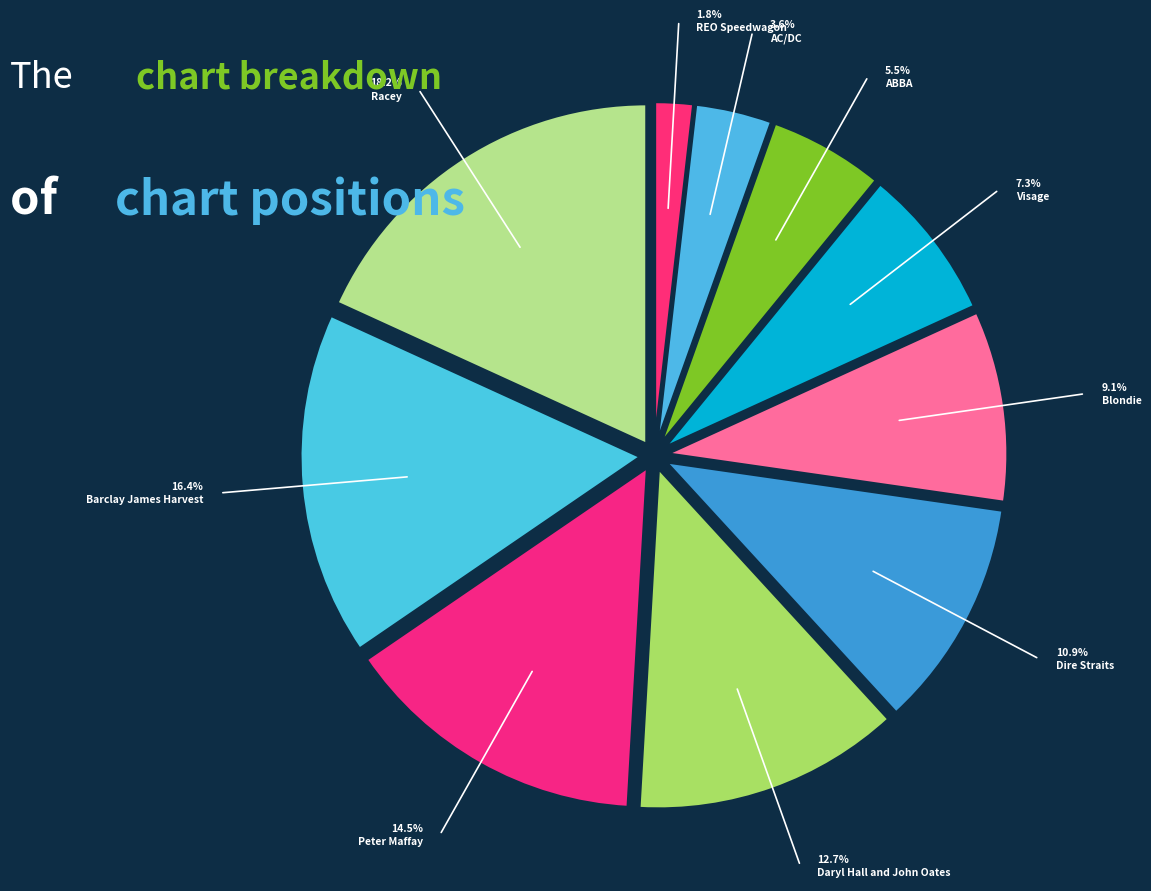

How many slices are in this pie chart?

10